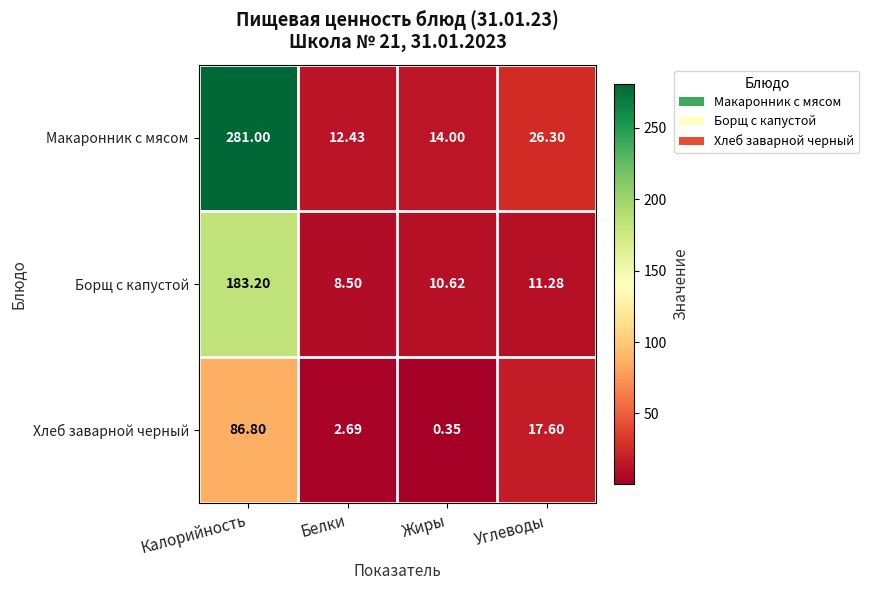

Which series changed the most between Калорийность and Белки?

Макаронник с мясом